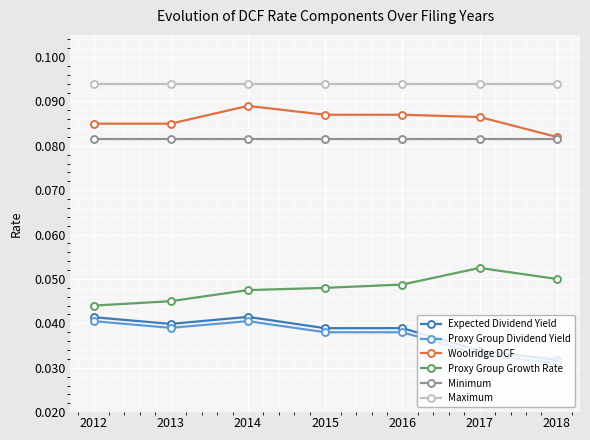

What is the sum of all Minimum values?

0.6